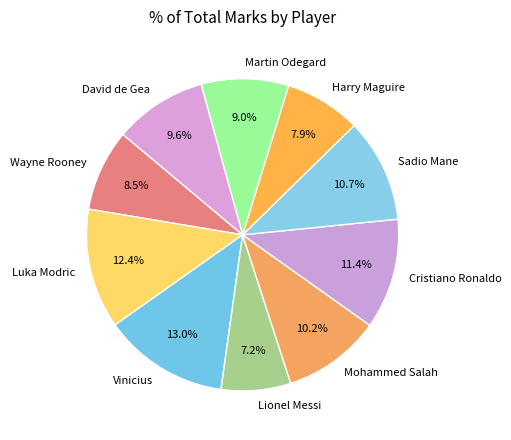

Count the number of slices in the pie.

10